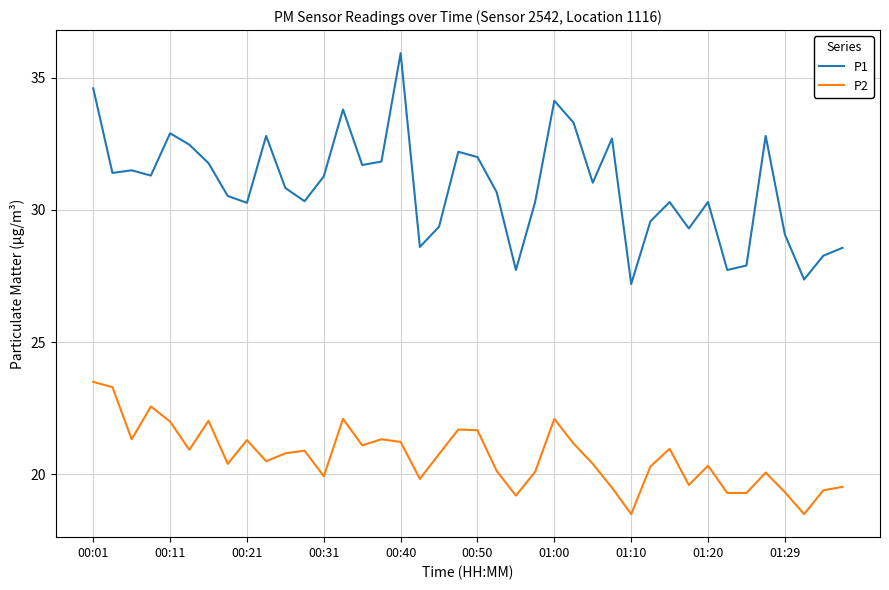

What is the maximum value shown in the chart?

35.9